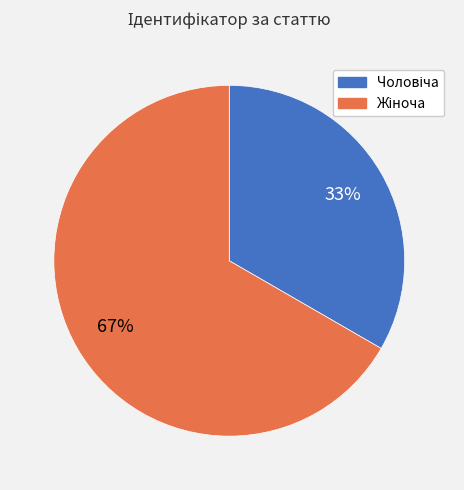

Does any single category account for the majority?

Yes